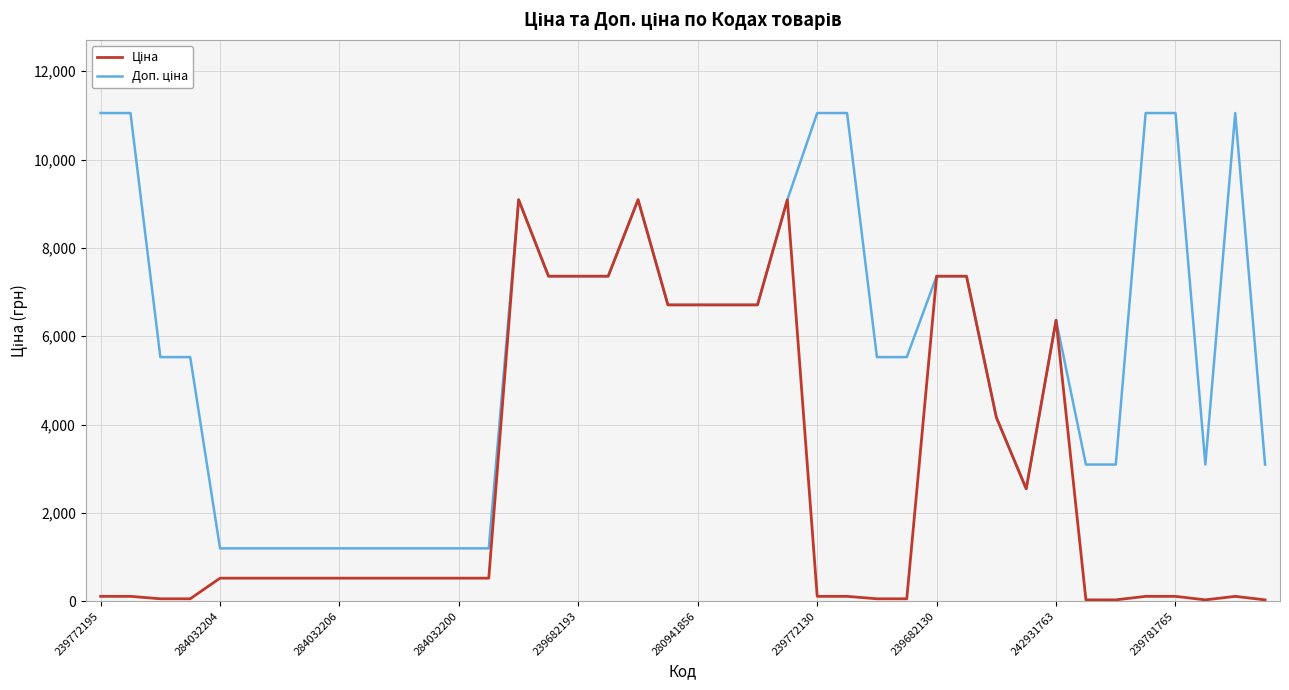

What is the maximum value shown in the chart?

11055.0